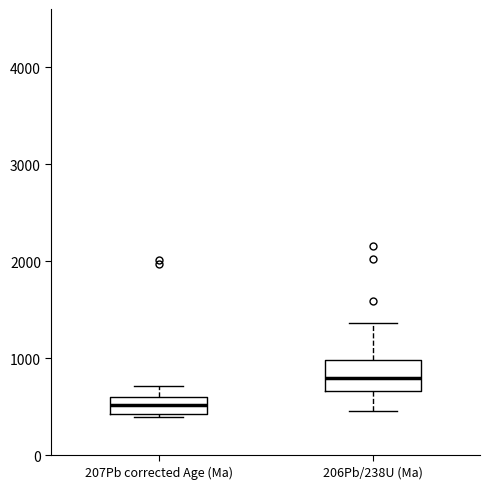

Comparing the boxes themselves (not the whiskers), which one is the tallest?

206Pb/238U (Ma)